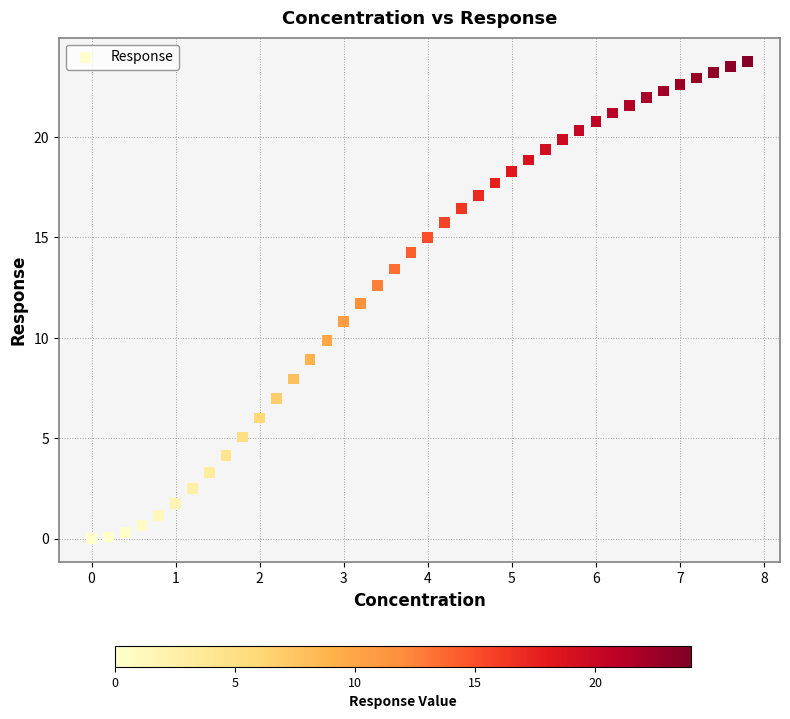

What is the range of X values (max minus min)?

7.8